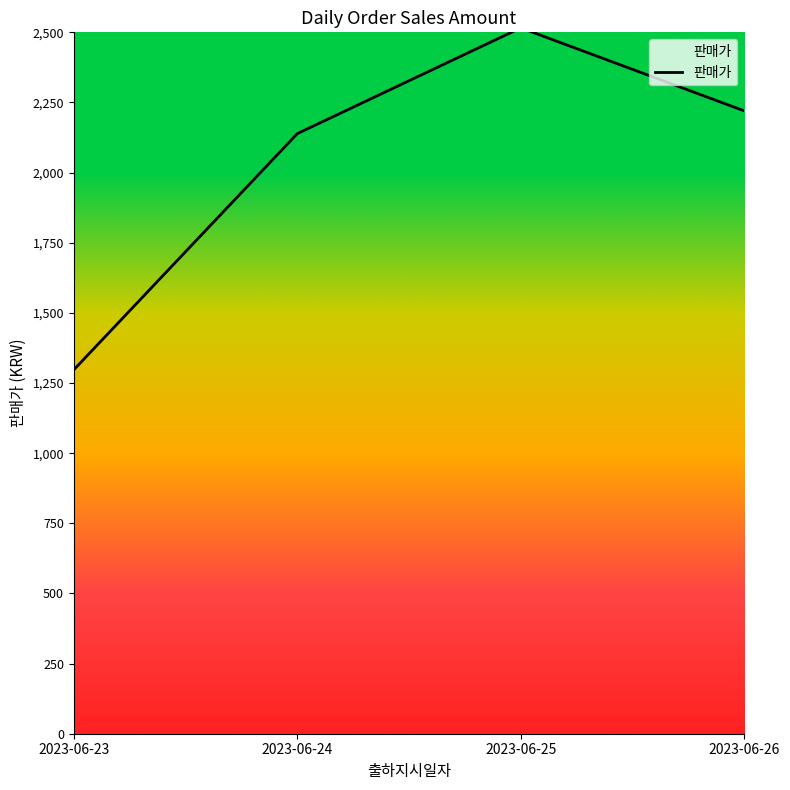

Does the chart display data point markers on the line(s)?

No